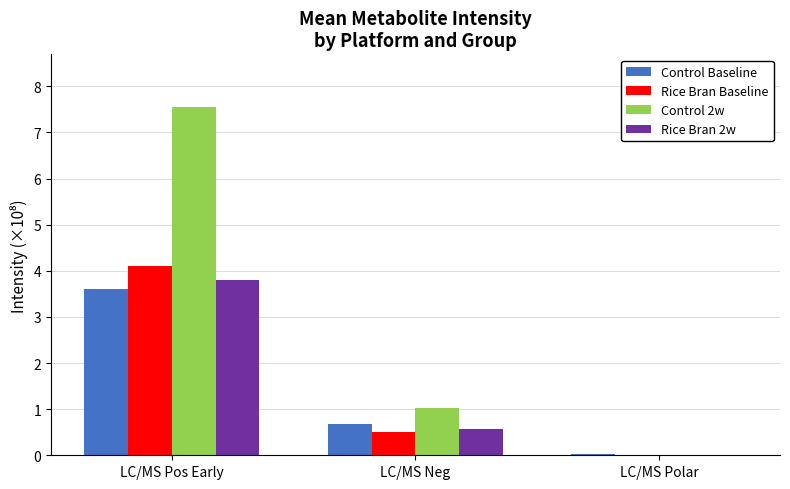

Count the number of data series in this chart.

4